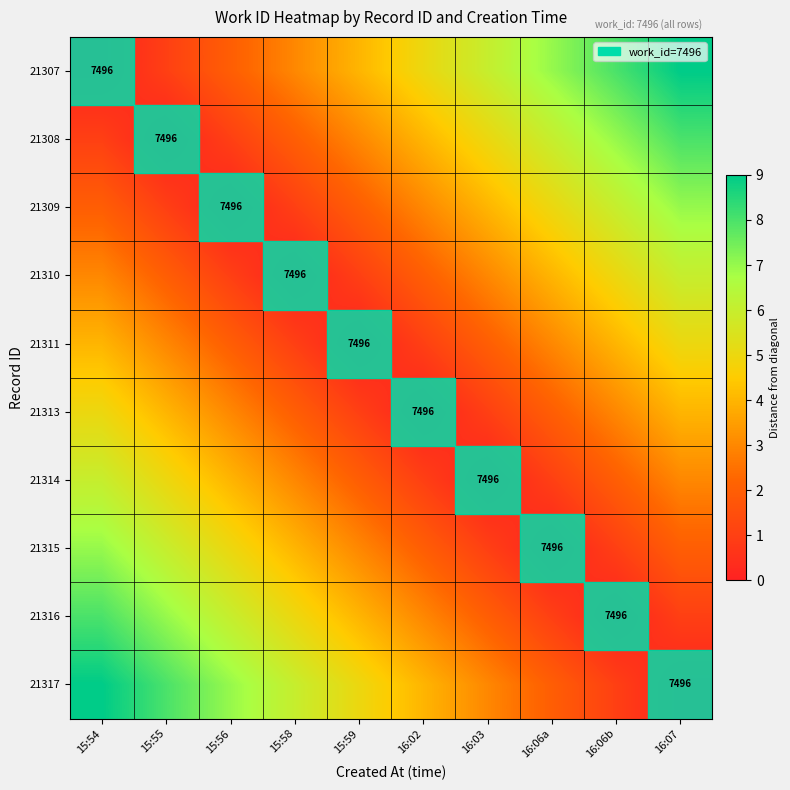

The value of 21308 at 15:55 is 3124. True or false?

False